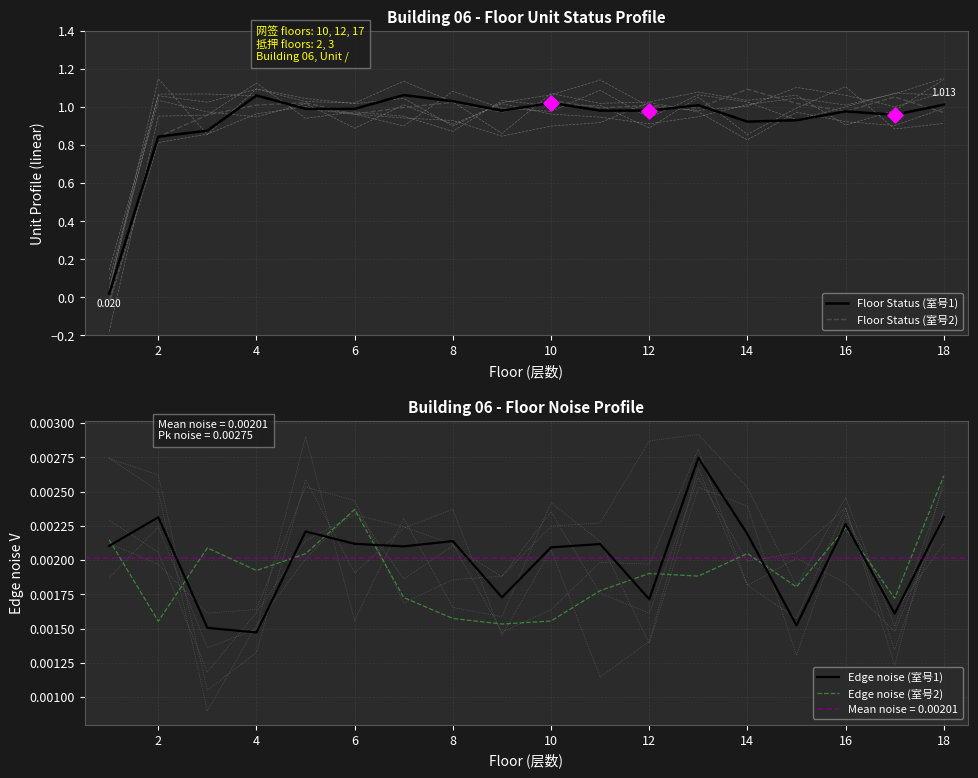

Which series has the largest total across all categories?

Floor Status (室号2)